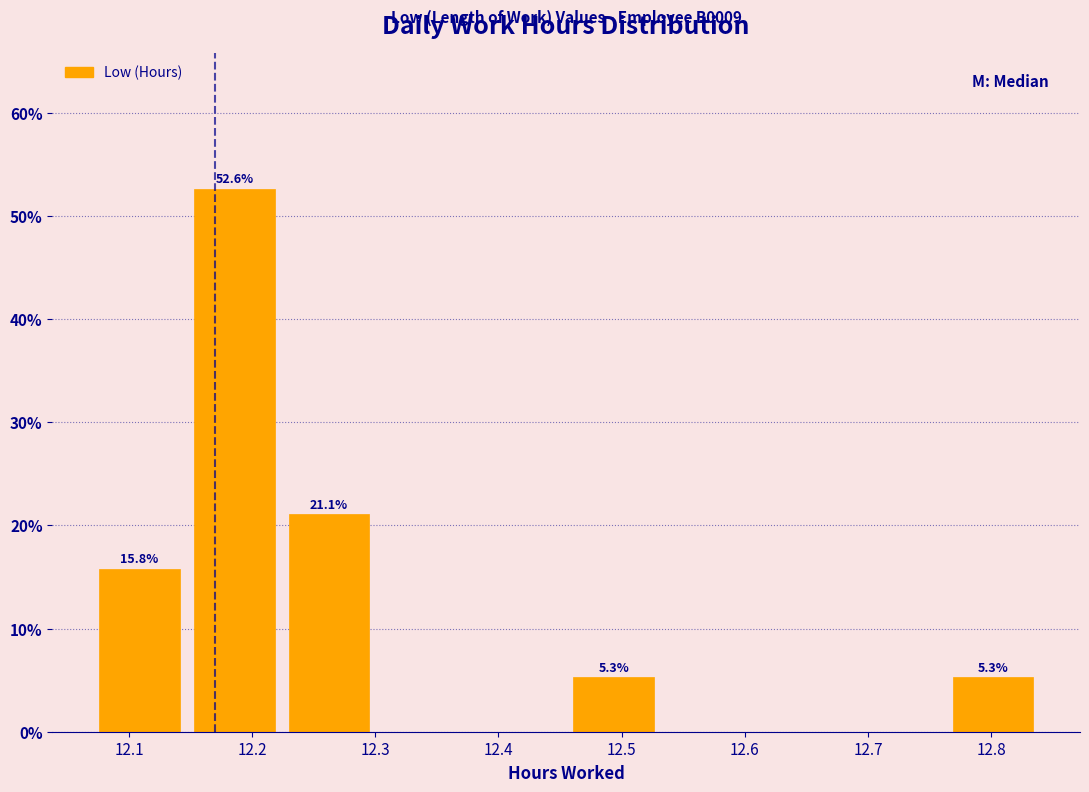

Which range on the x-axis has the tallest bar?

12.147 to 12.224